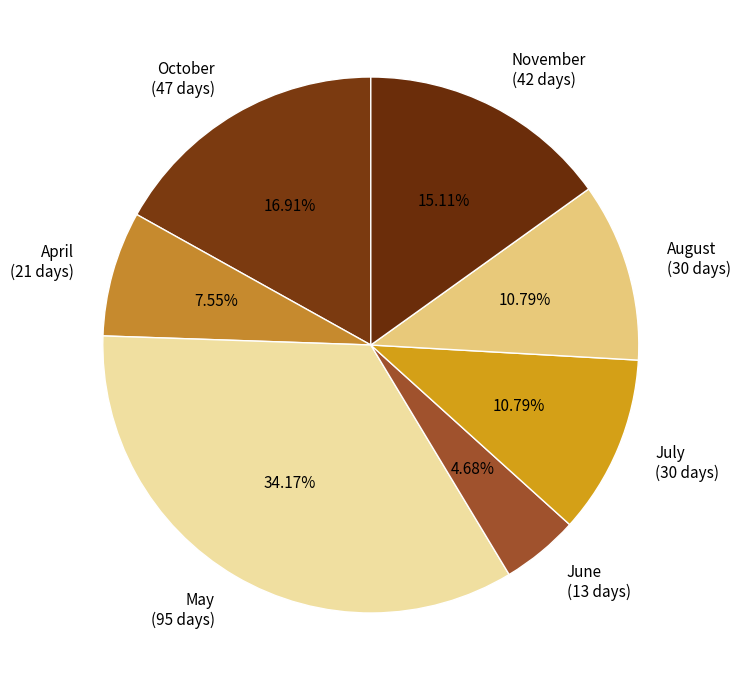

To the nearest percent, what is the average slice percentage?

14%